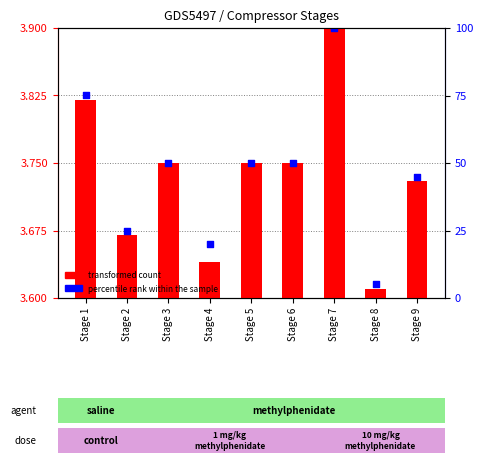

What is the total value across all series at Stage 5?

7.5